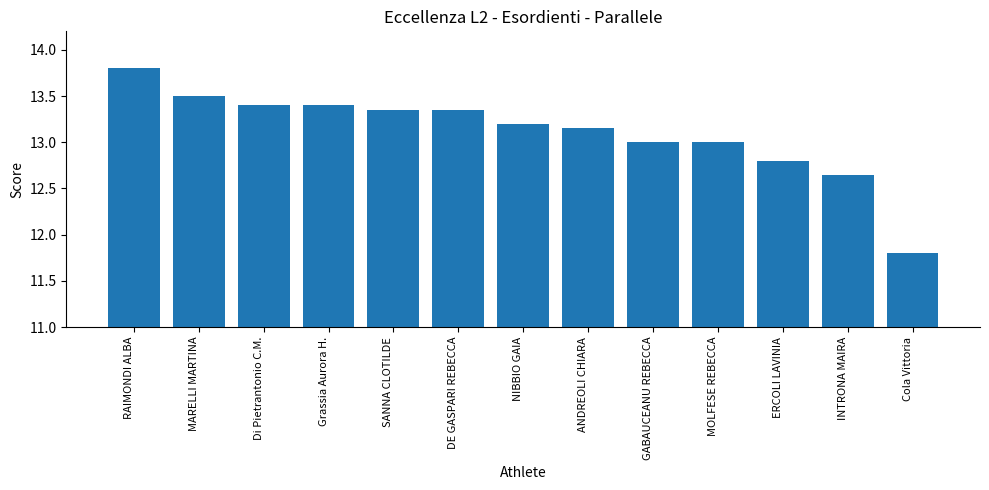

What is the sum of all values?

170.4